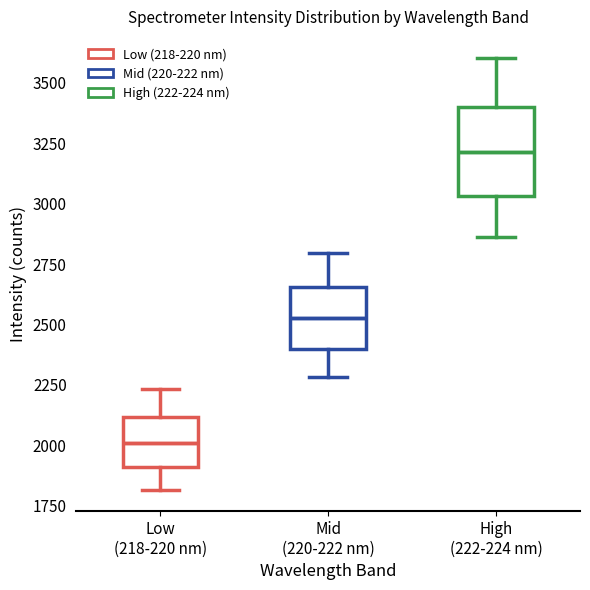

Which box is the tallest, from its lower edge to its upper edge?

High (222-224 nm)